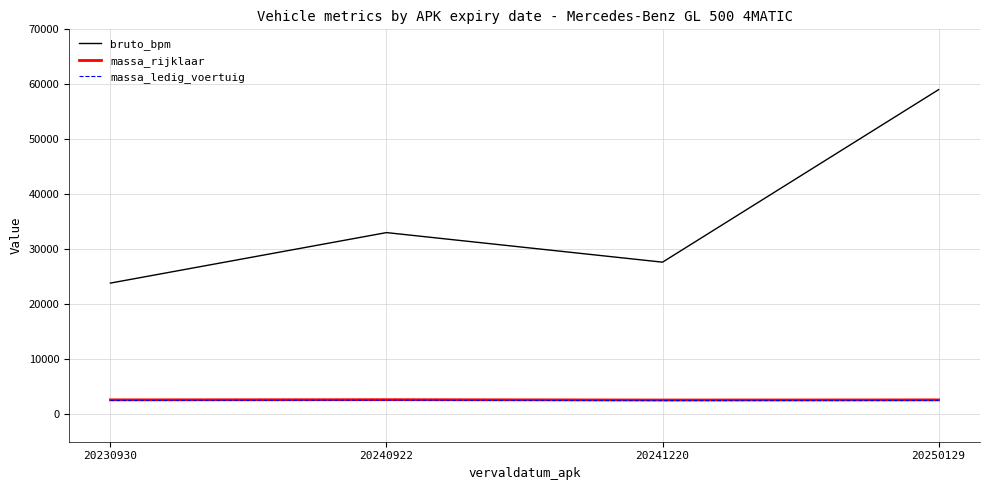

True or false: bruto_bpm and massa_rijklaar cross at least once.

False